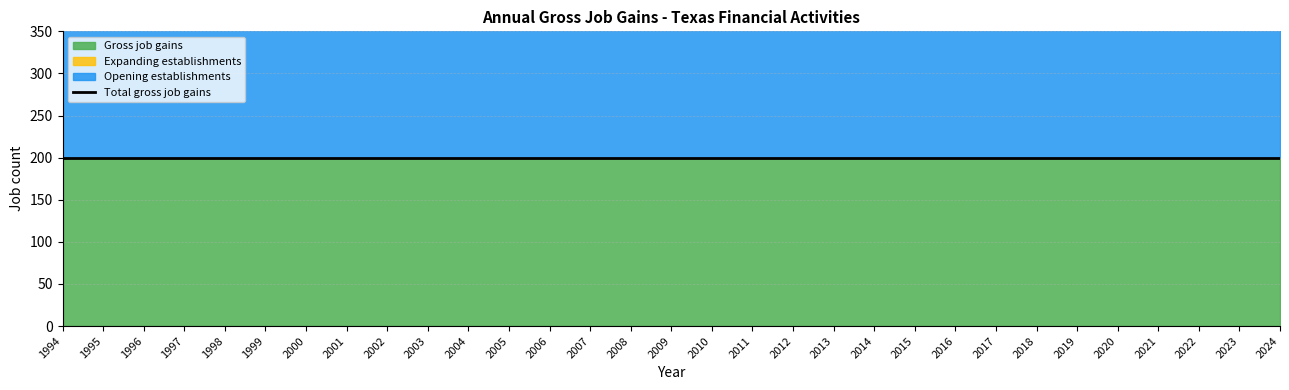

True or false: Opening establishments and Expanding establishments intersect in this chart.

False